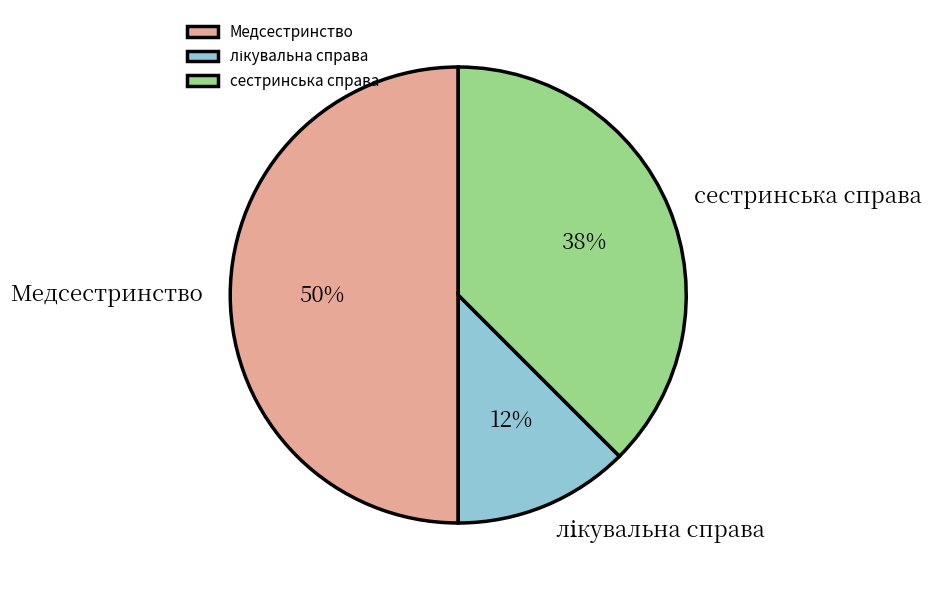

Between сестринська справа and Медсестринство, which is larger?

Медсестринство